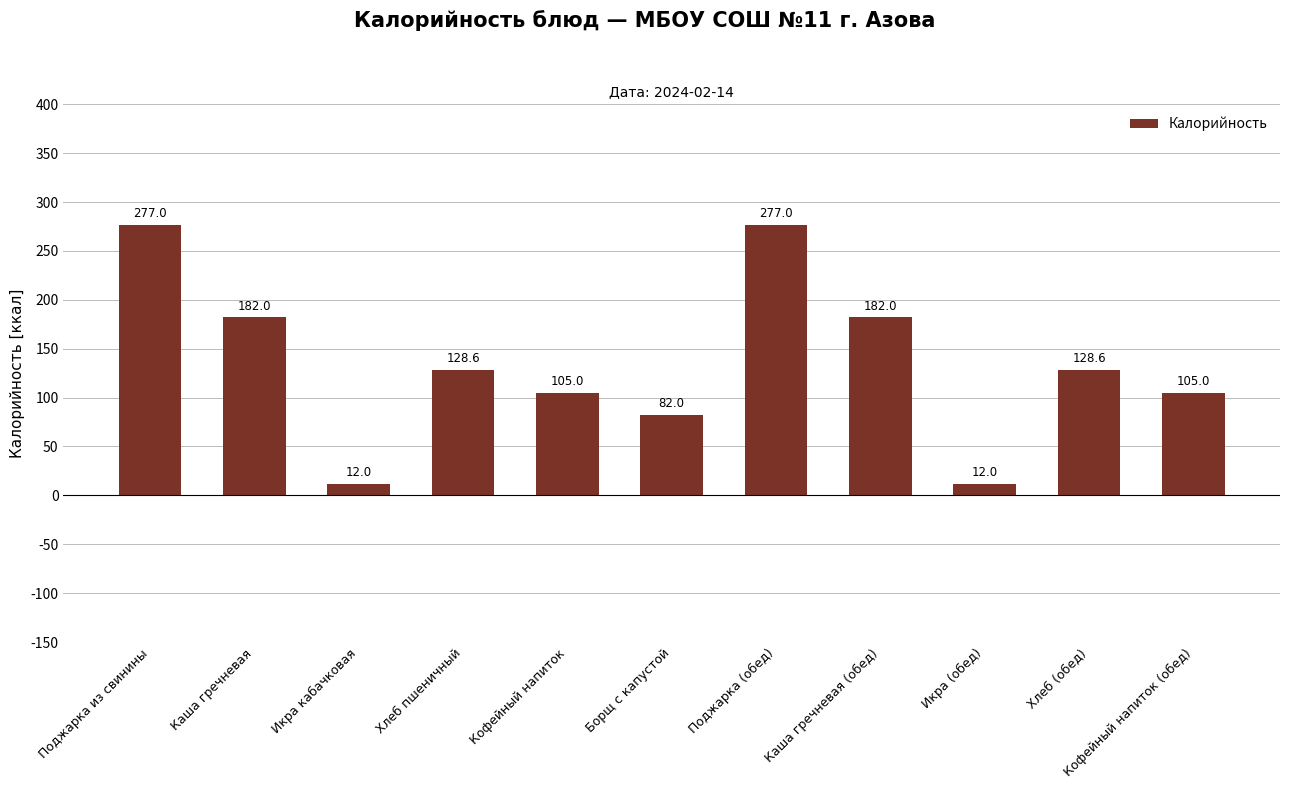

What is the greatest value displayed?

277.0